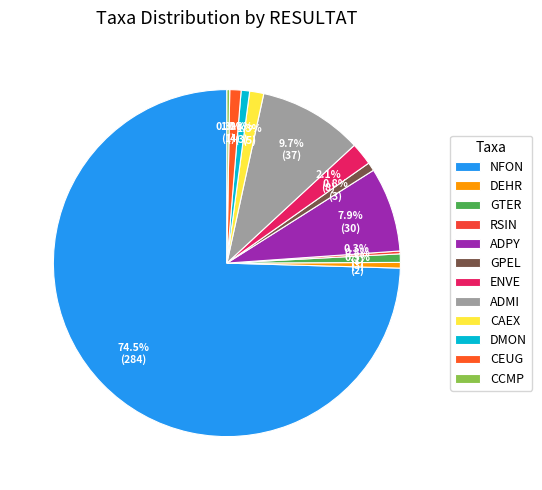

The DMON slice represents 1% of the pie. True or false?

True